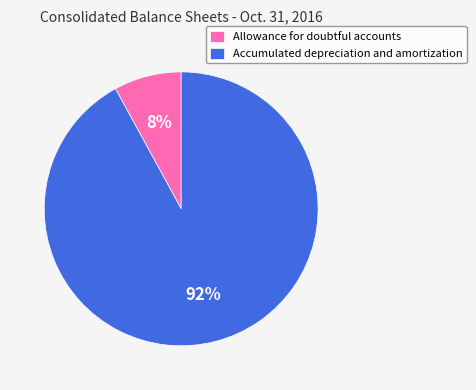

Approximately how many times larger is the value at Allowance for doubtful accounts compared to Accumulated depreciation and amortization?

0.1